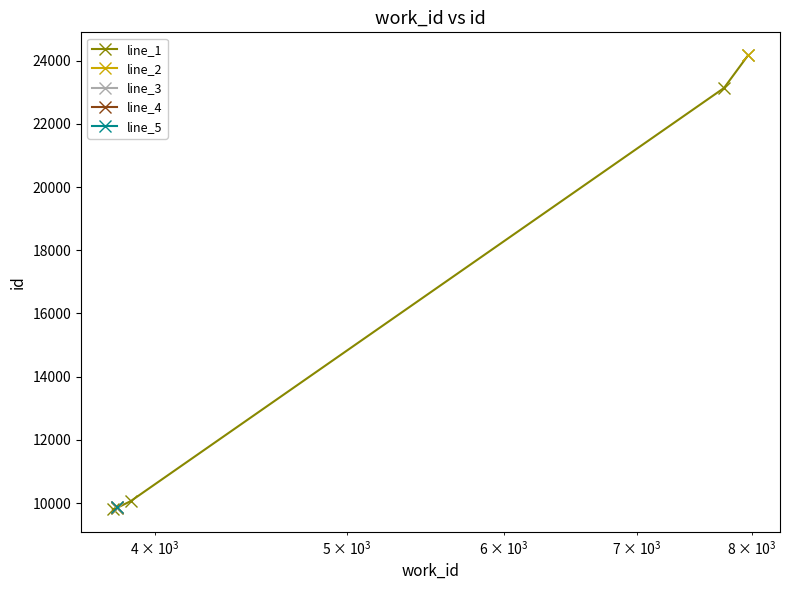

What is the minimum value for line_1?

9806